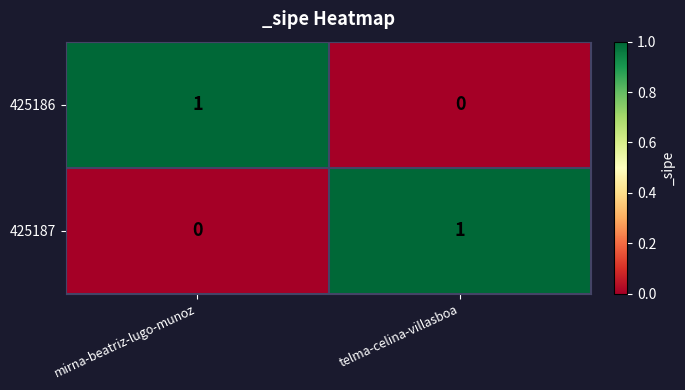

At which label does 425187 reach its minimum?

mirna-beatriz-lugo-munoz